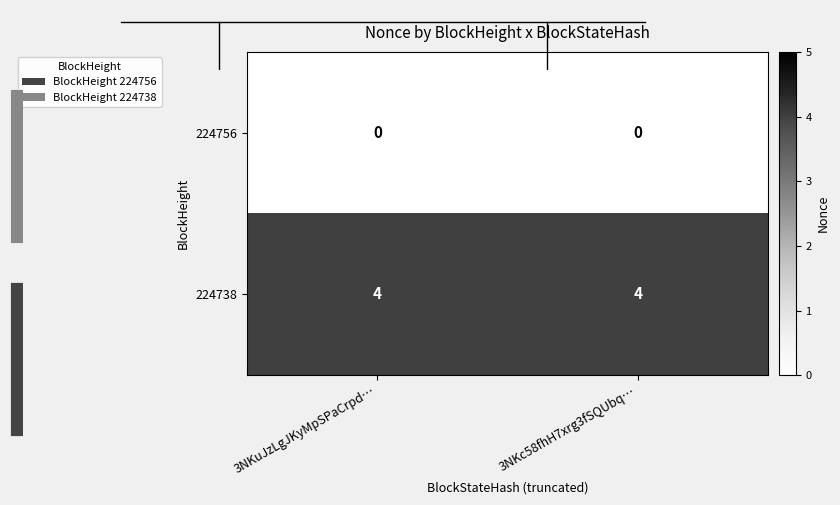

Which series has the largest total across all categories?

224738